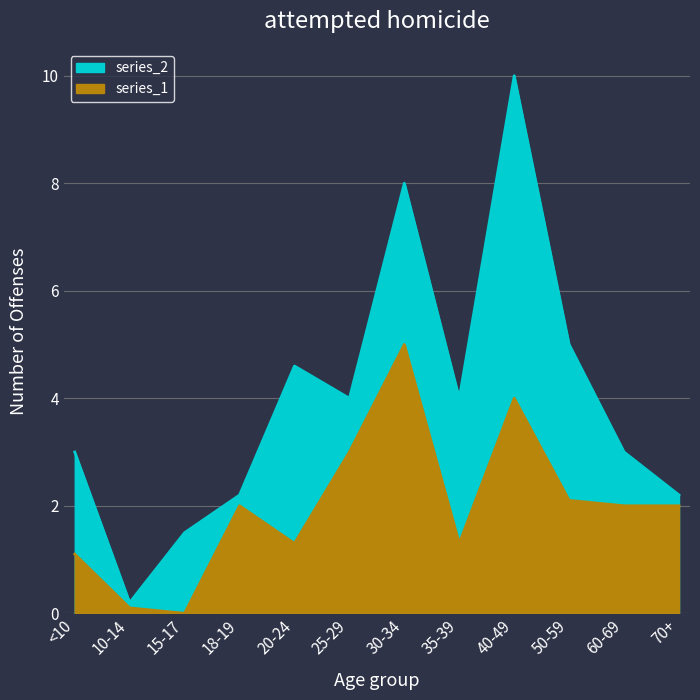

Does the chart have visible grid lines?

Yes